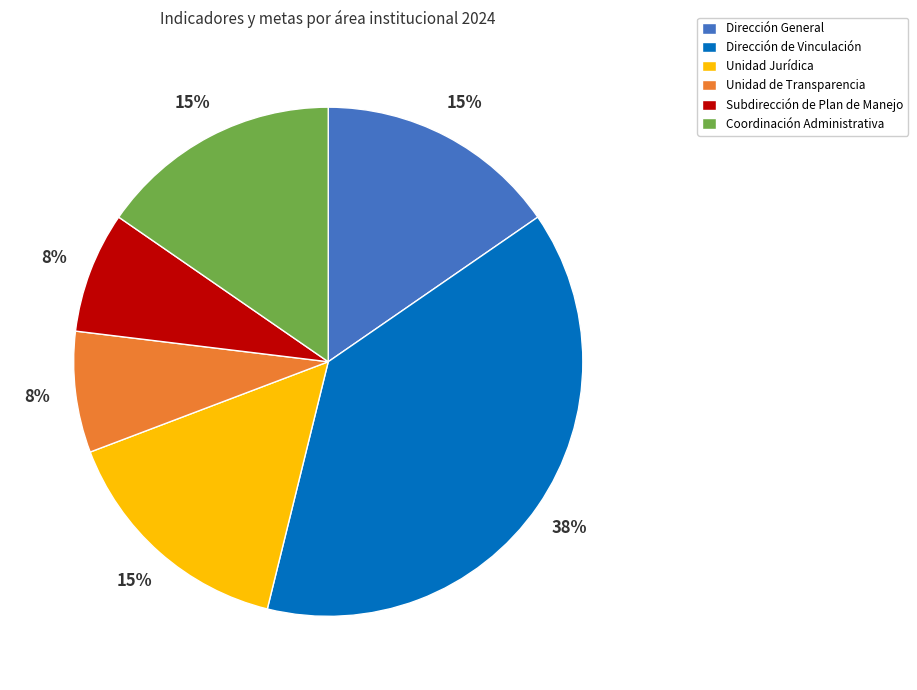

Is there a majority slice in this chart?

No